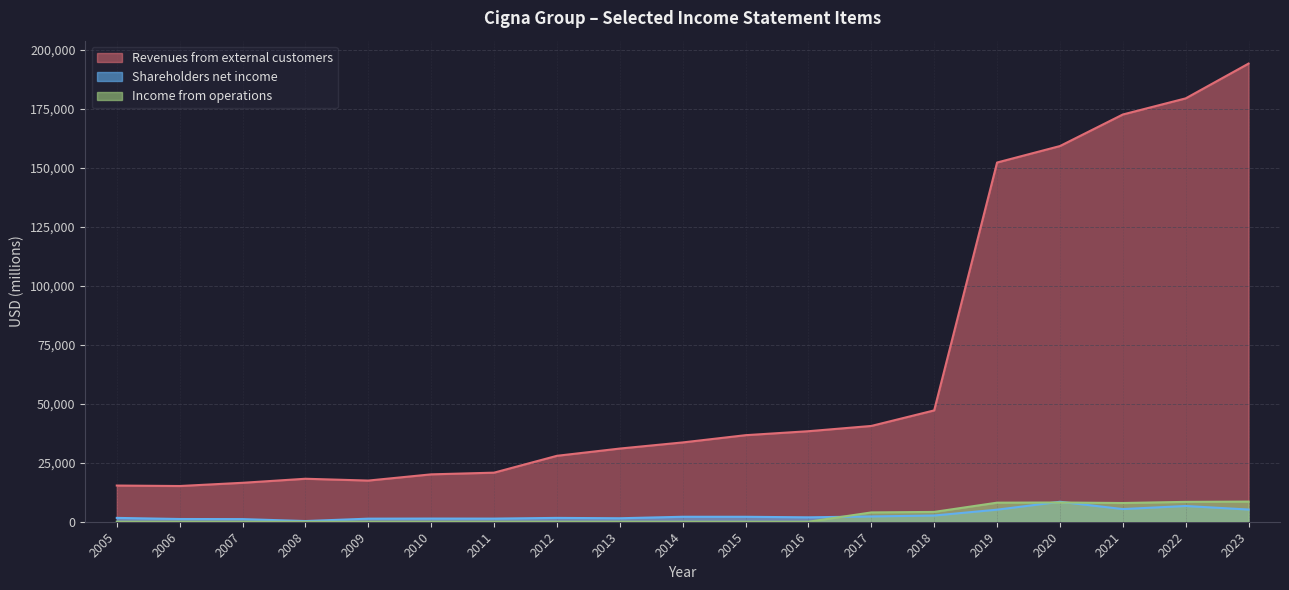

Reading left to right, transcribe all the data shown in this chart.

Revenues from external customers: 15332	15132	16494	18208	17443	20073	20790	27931	31003	33594	36666	38352	40580	47170	152176	159157	172529	179361	194099
Shareholders net income: 1625	1155	1115	292	1302	1345	1327	1623	1476	2102	2094	1867	2237	2637	5104	8458	5365	6668	5164
Income from operations: 0	0	0	0	0	0	0	0	0	0	0	0	3942	4160	8077	8153	7935	8414	8536